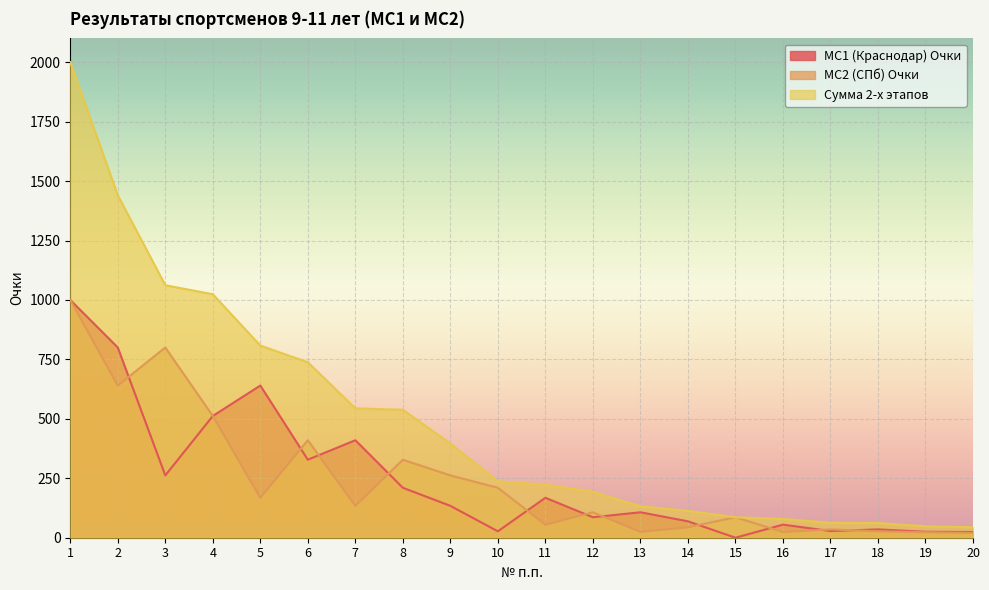

Count the number of data series in this chart.

3